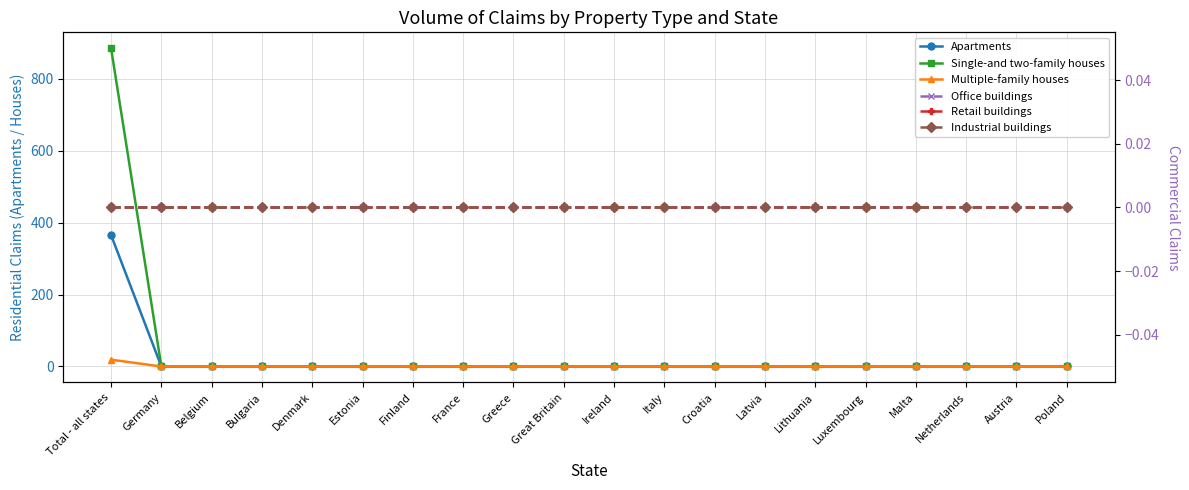

At Austria, list the series in order from smallest to largest.

Apartments, Single-and two-family houses, Multiple-family houses, Office buildings, Retail buildings, Industrial buildings